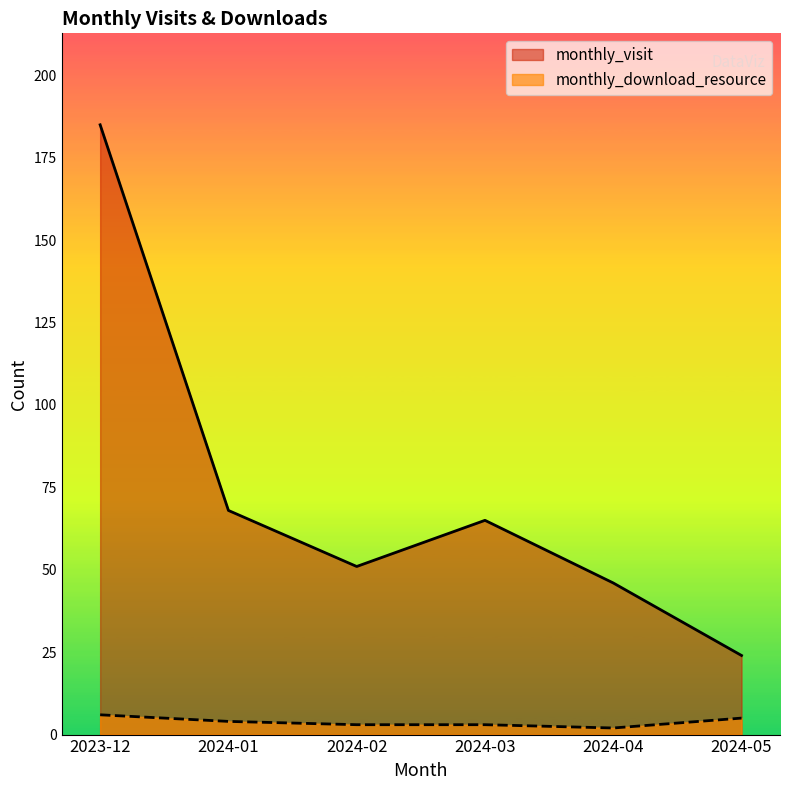

What is the label of the 5th point from the left?

2024-04